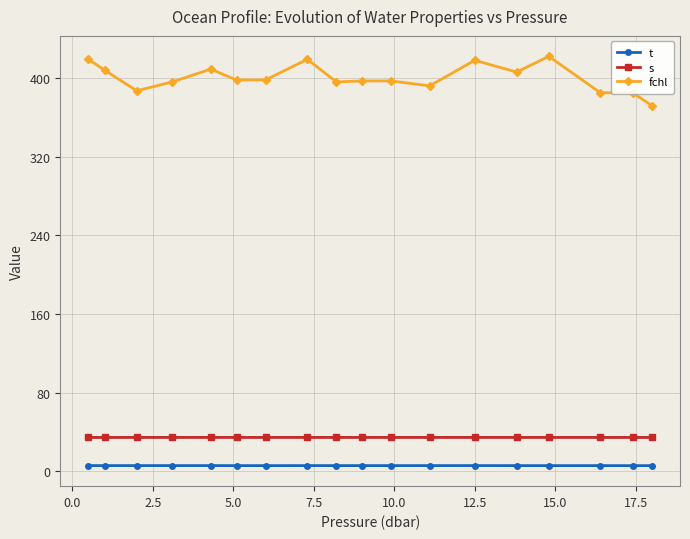

Which series has the largest range (max minus min)?

fchl